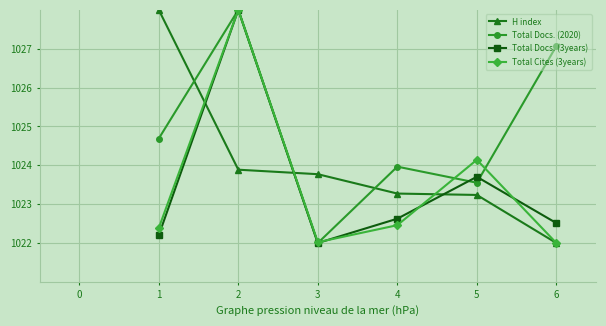

At which category is the sum across all series the highest?

2